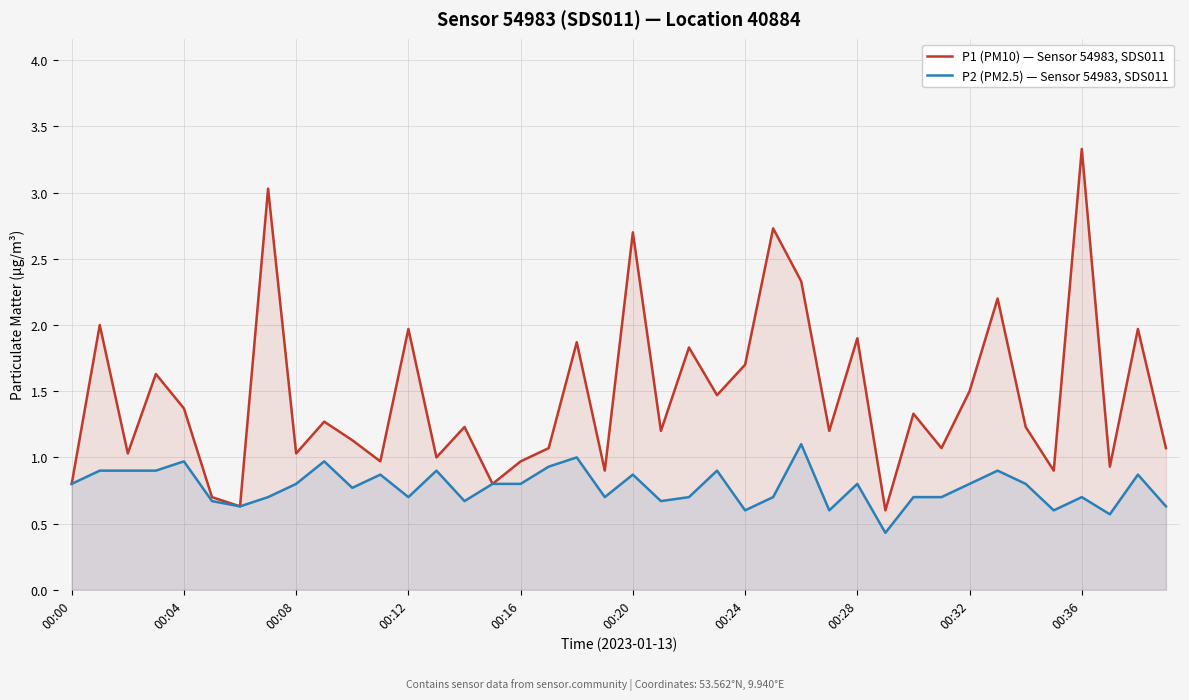

Is it true that P2 (PM2.5) — Sensor 54983, SDS011 equals 0.7 at 31?

True